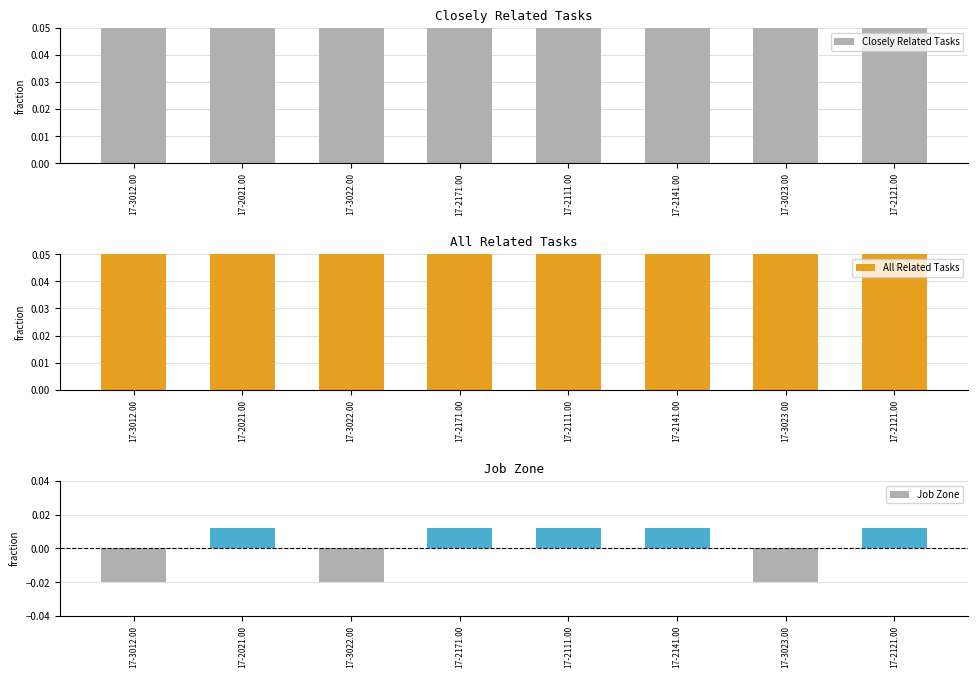

Where does the Job Zone series first go above 0?

17-2021.00